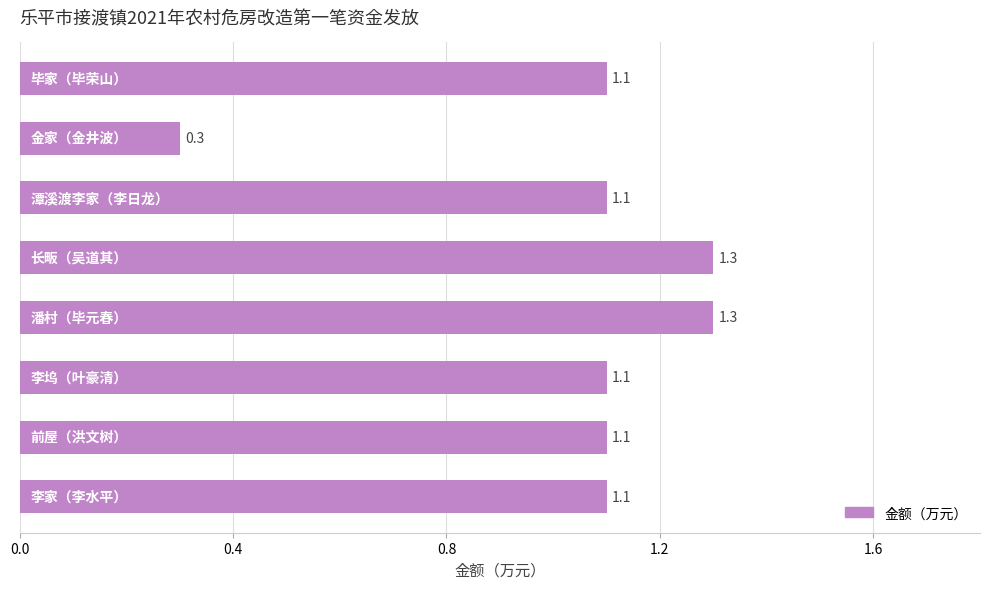

What is the sum of all values?

8.4